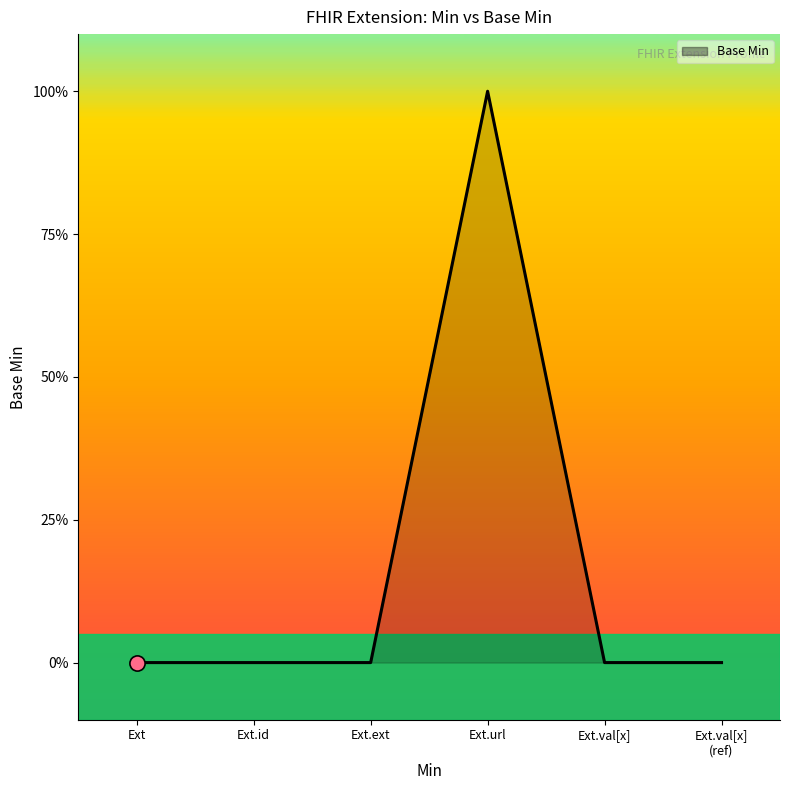

Is this an area chart (filled region under the line)?

Yes